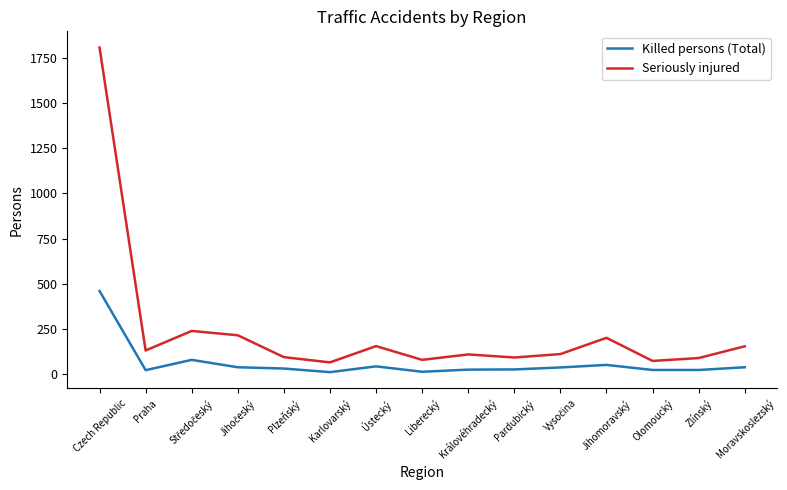

True or false: Seriously injured has a value of 203 at Praha.

False